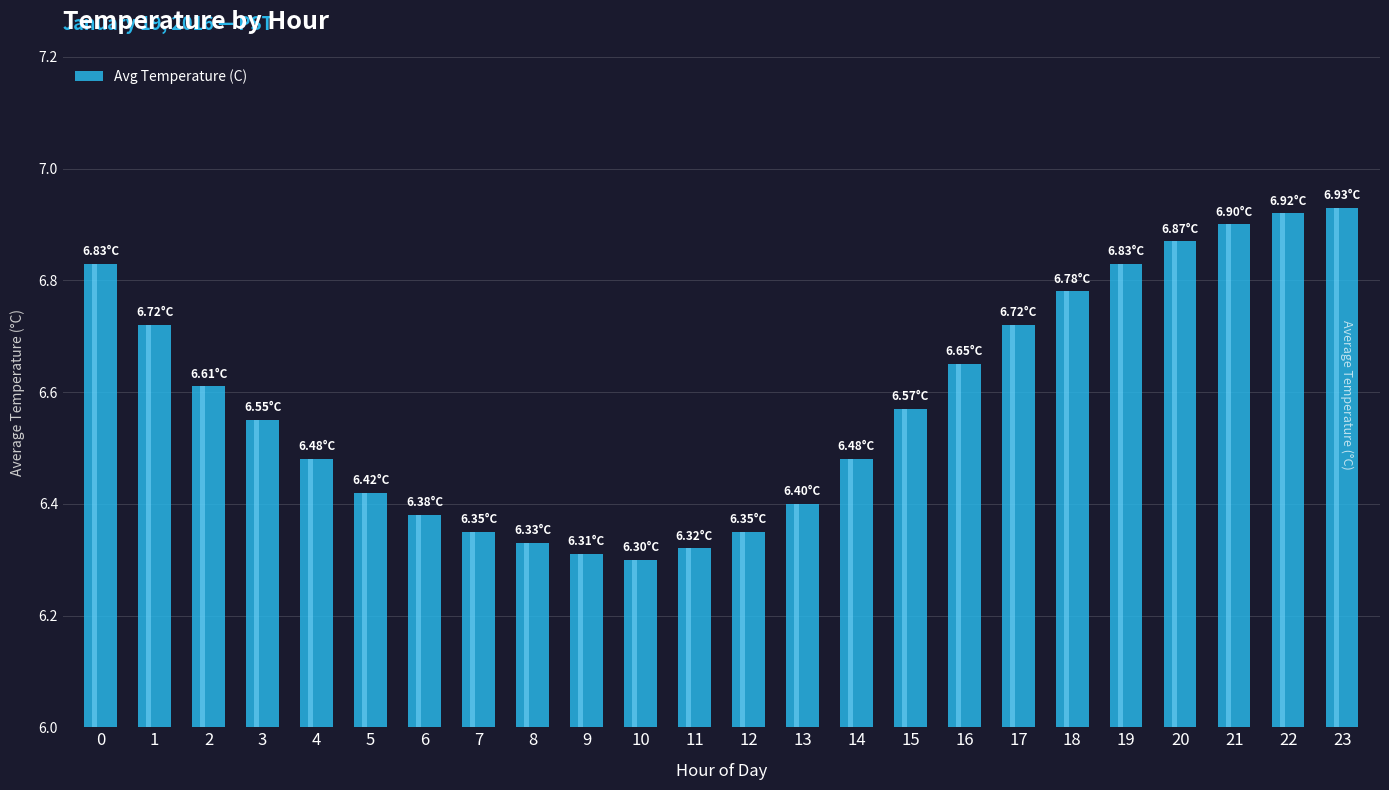

Approximately how many times larger is the value at 0 compared to 5?

1.1